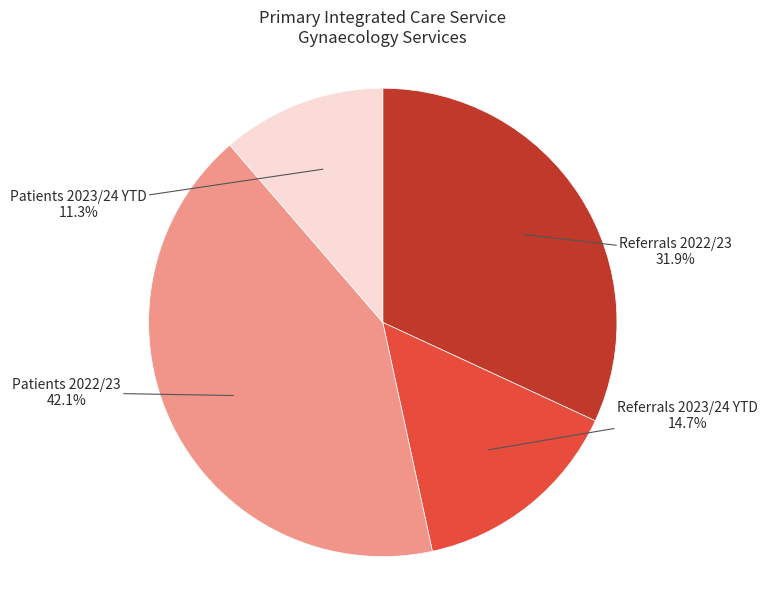

To the nearest percent, what is the difference between the Patients 2023/24 YTD and Referrals 2022/23 slice percentages?

21%